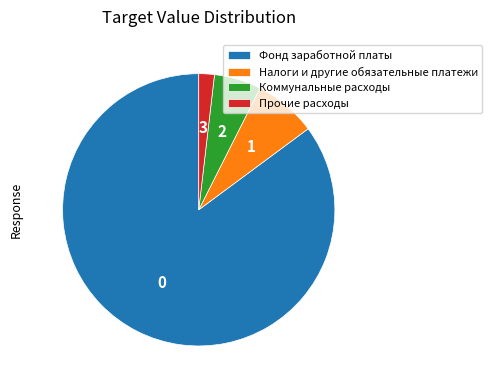

How many slices are in this pie chart?

4